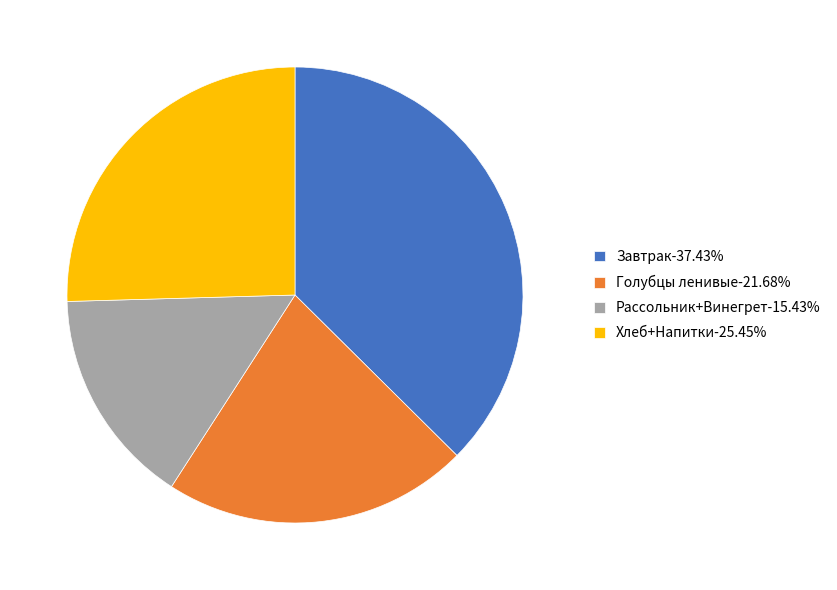

Approximately how many times larger is the value at Голубцы ленивые-21.68% compared to Завтрак-37.43%?

0.6